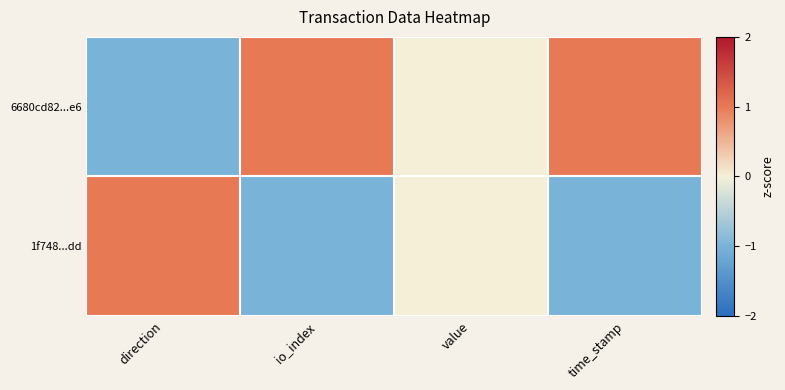

Between direction and value, which series saw the biggest shift?

6680cd82...e6